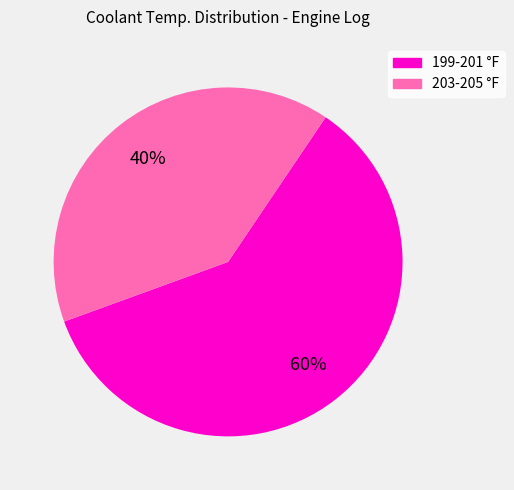

To the nearest percent, what is the average slice percentage?

50%